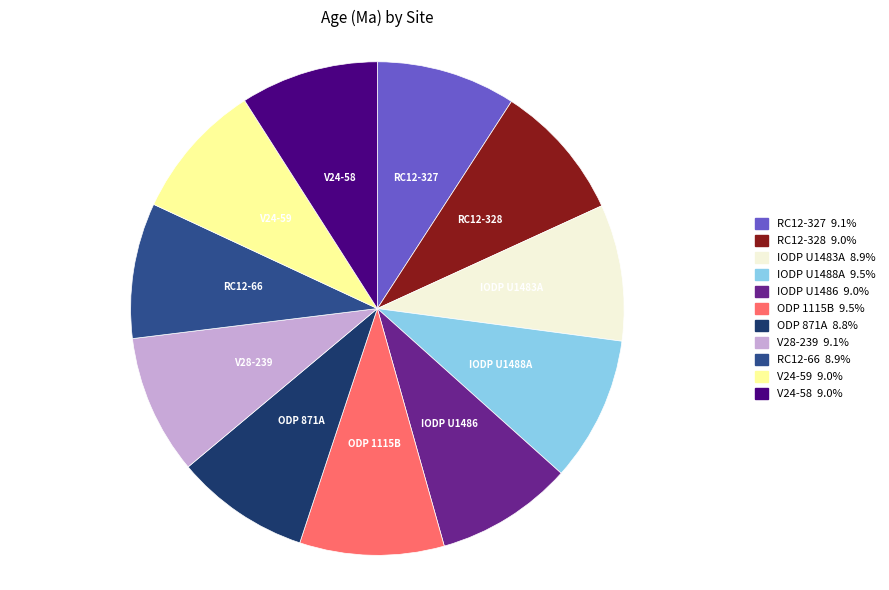

Is RC12-66 the majority of the pie?

No